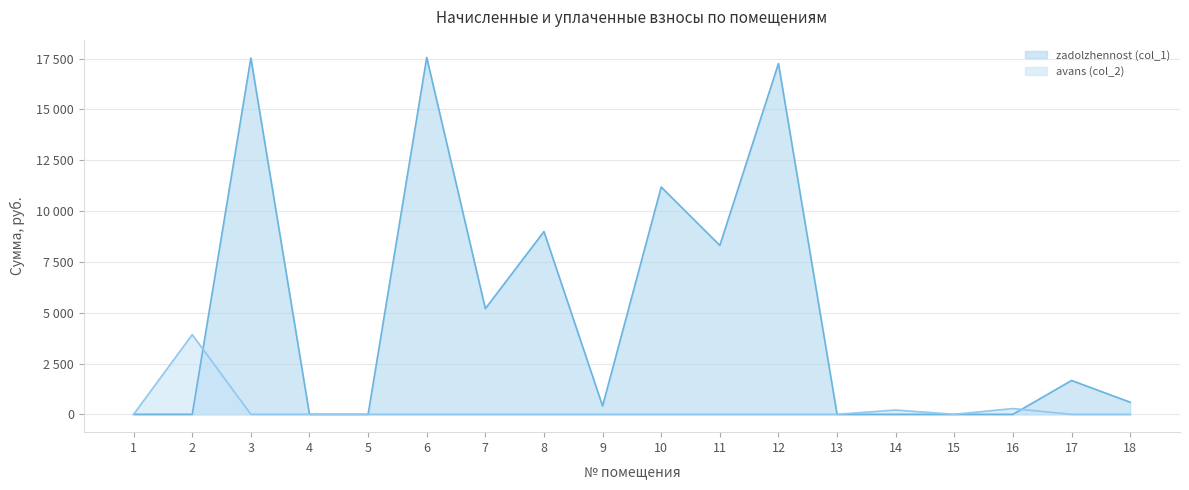

What are all the series names shown in the legend?

zadolzhennost (col_1), avans (col_2)